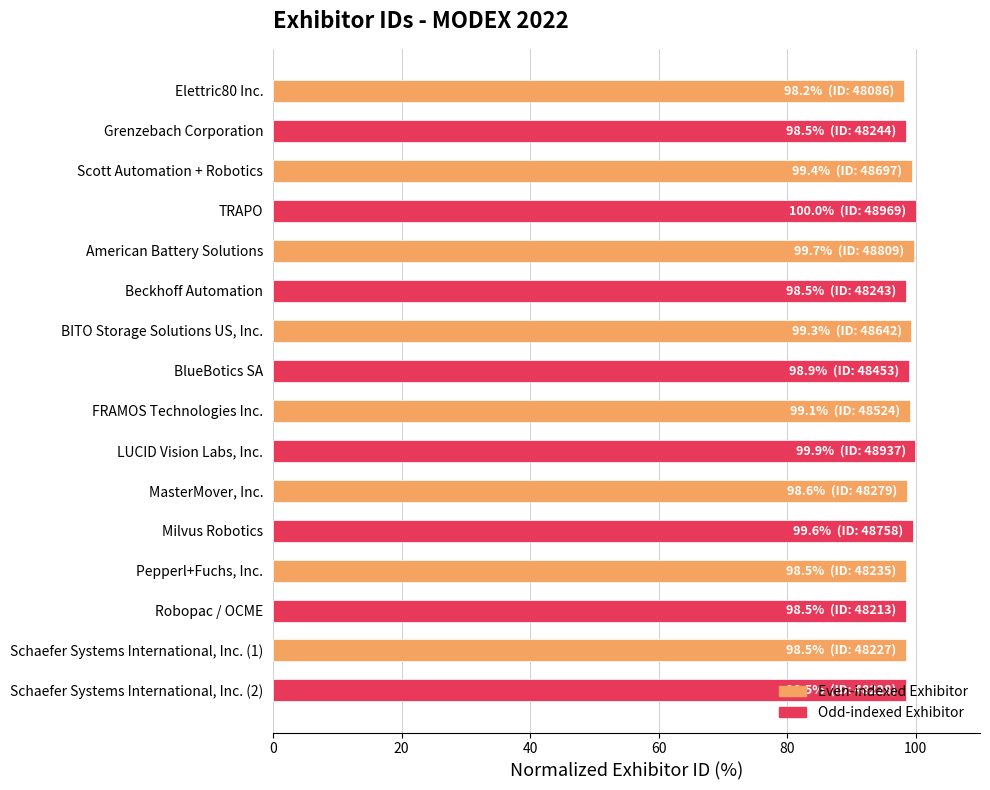

List the labels in order of value, largest first.

TRAPO, LUCID Vision Labs, Inc., American Battery Solutions, Milvus Robotics, Scott Automation + Robotics, BITO Storage Solutions US, Inc., FRAMOS Technologies Inc., BlueBotics SA, MasterMover, Inc., Grenzebach Corporation, Beckhoff Automation, Pepperl+Fuchs, Inc., Schaefer Systems International, Inc. (2), Schaefer Systems International, Inc. (1), Robopac / OCME, Elettric80 Inc.